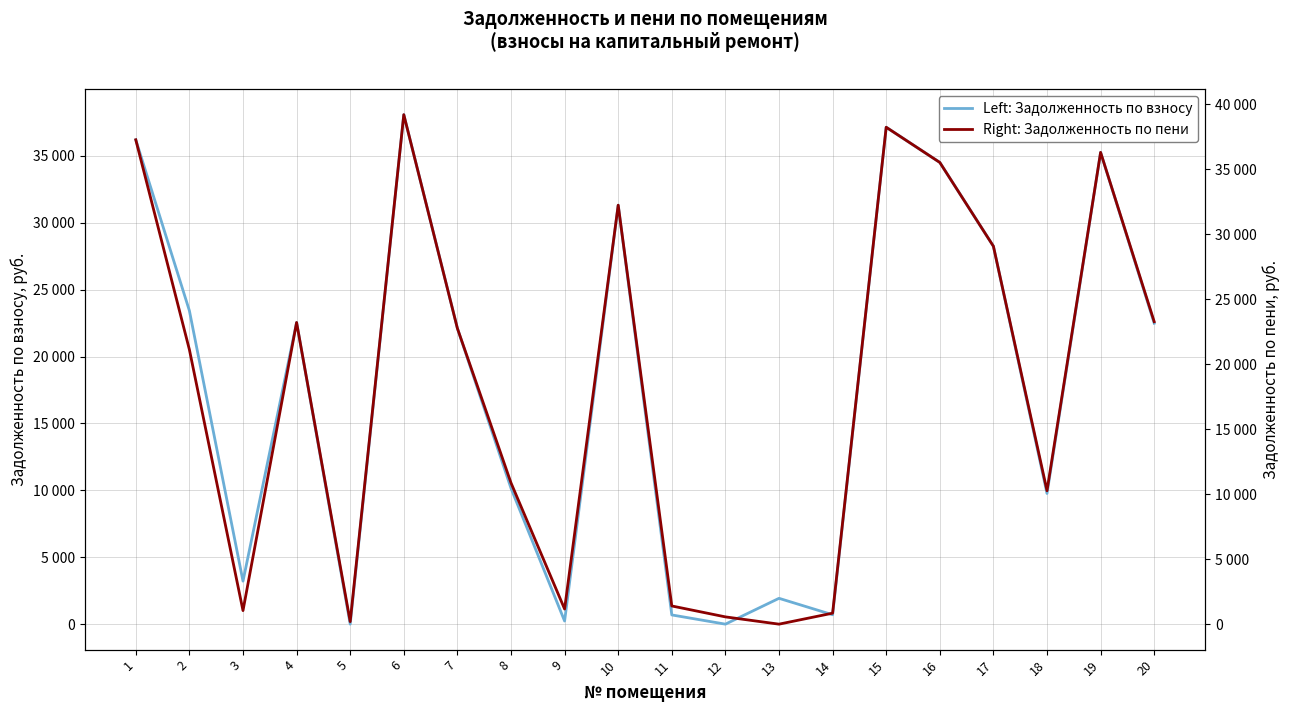

What is the maximum value shown in the chart?

39201.4